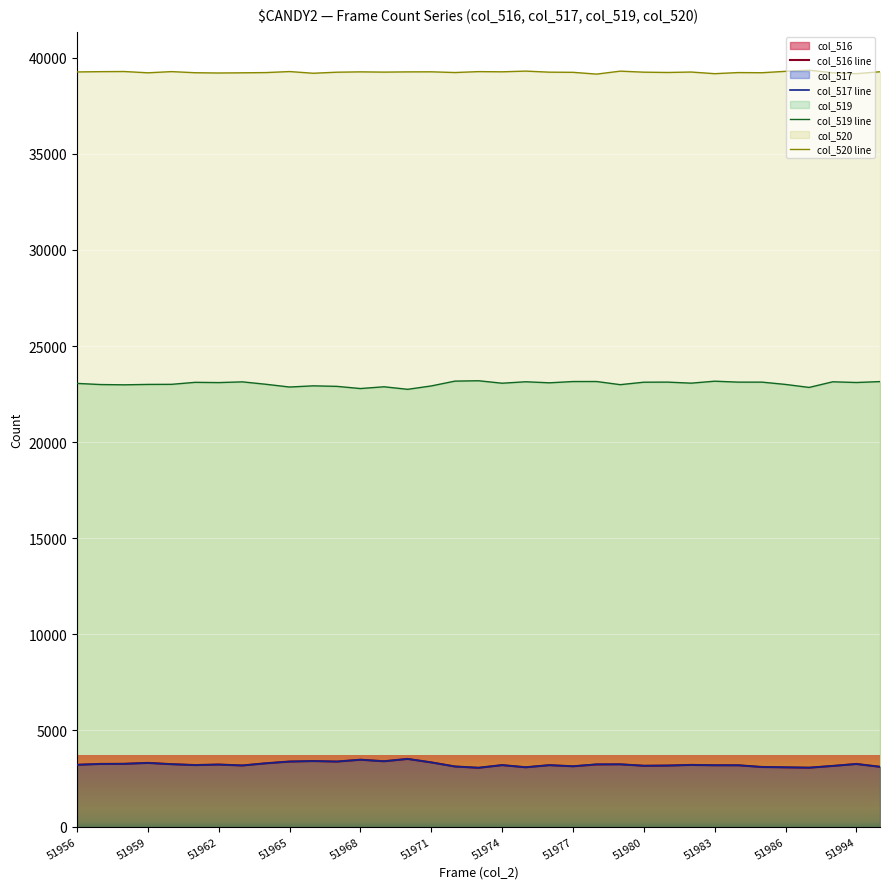

Which label corresponds to the smallest value in the chart?

51973